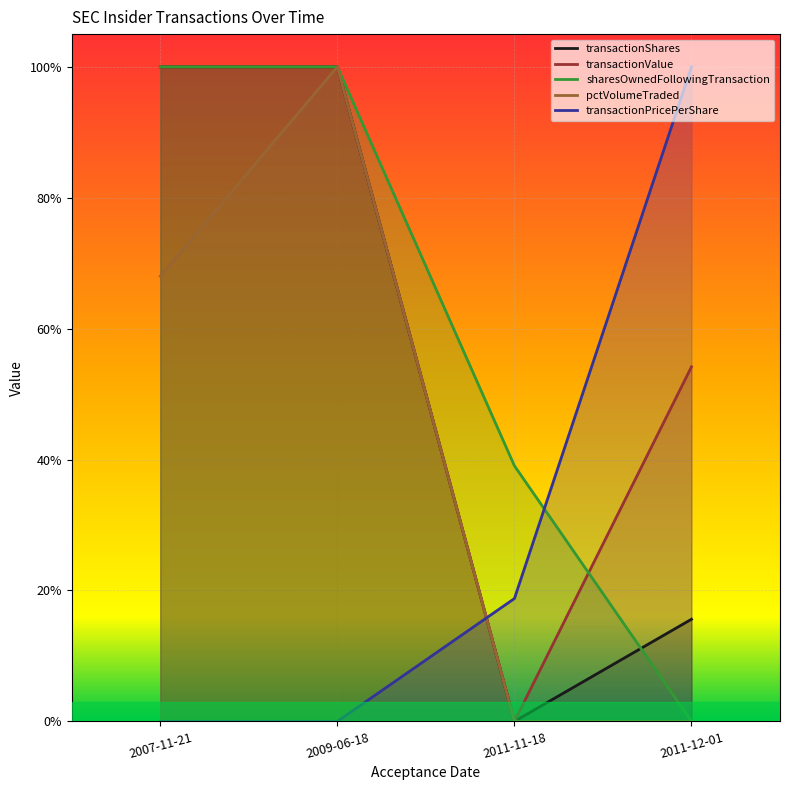

True or false: transactionValue has more than 0 interior local peaks.

False